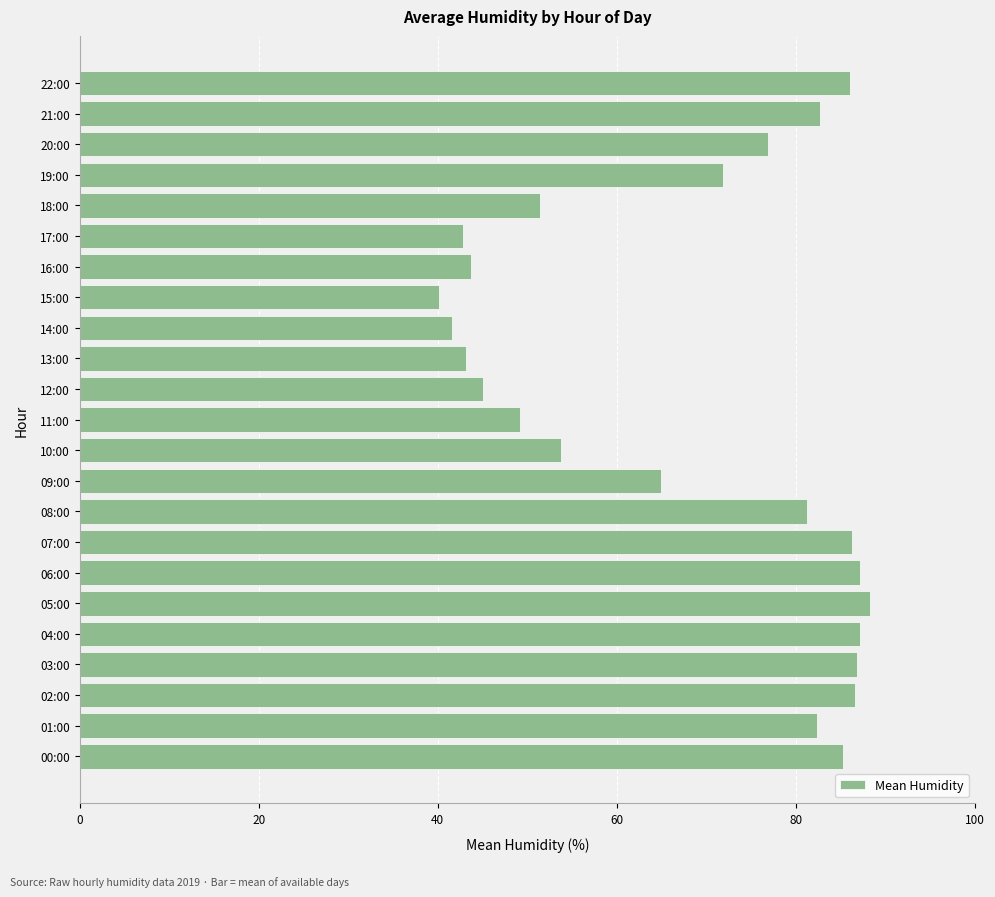

Where is the data nearest to the value 64?

09:00